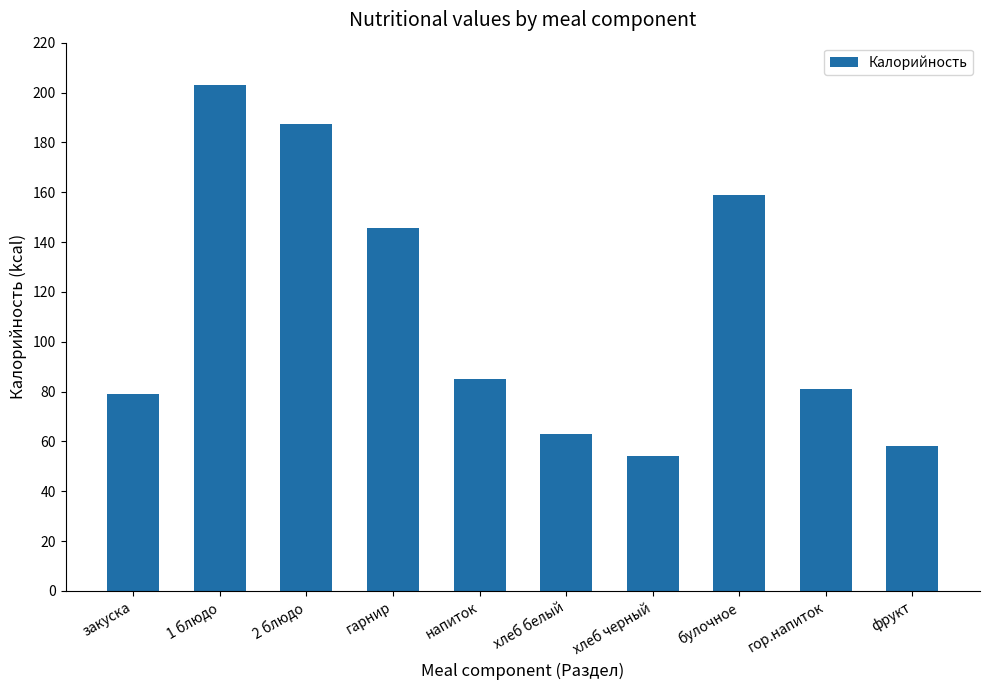

Rank the categories by value from highest to lowest.

1 блюдо, 2 блюдо, булочное, гарнир, напиток, гор.напиток, закуска, хлеб белый, фрукт, хлеб черный